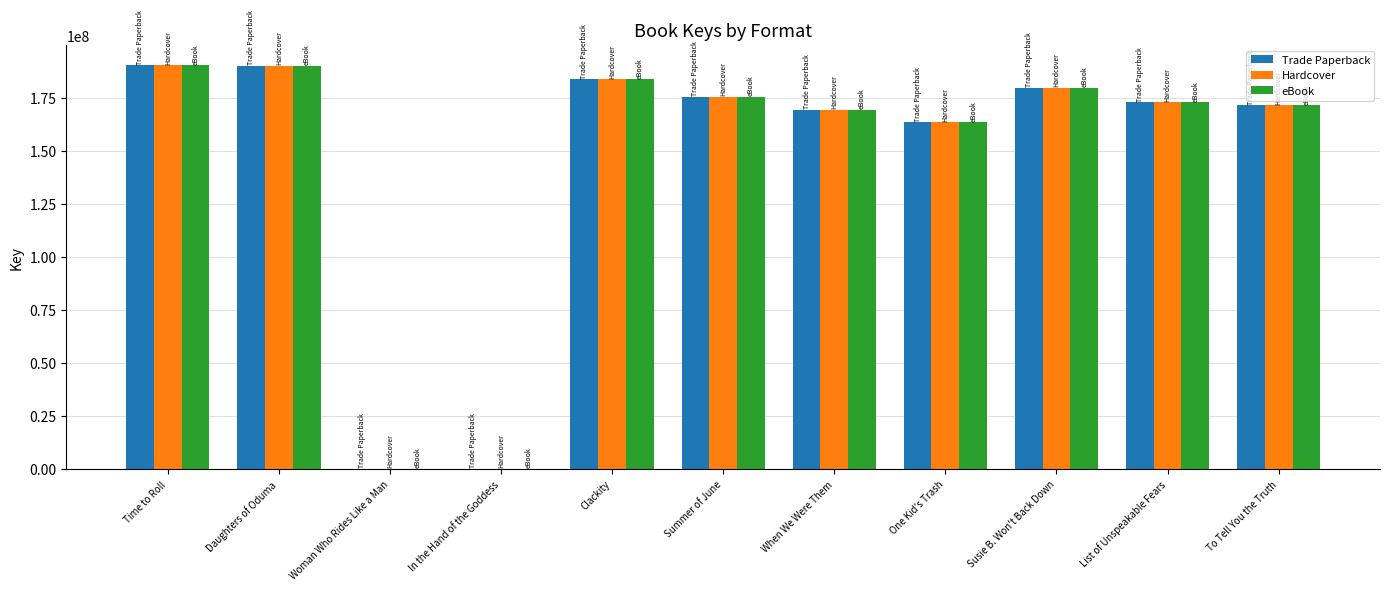

Where is eBook nearest to the value 95338029?

One Kid's Trash